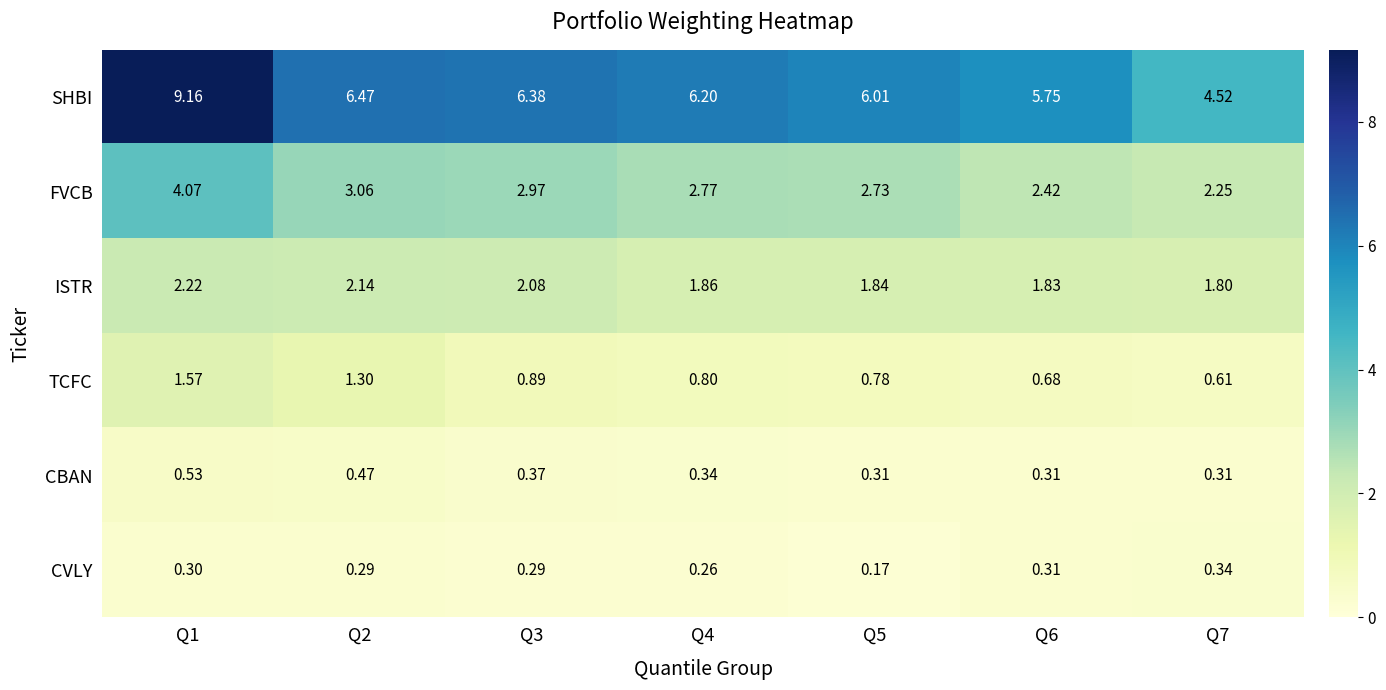

Rank the series by their maximum value, from highest to lowest.

SHBI, FVCB, ISTR, TCFC, CBAN, CVLY